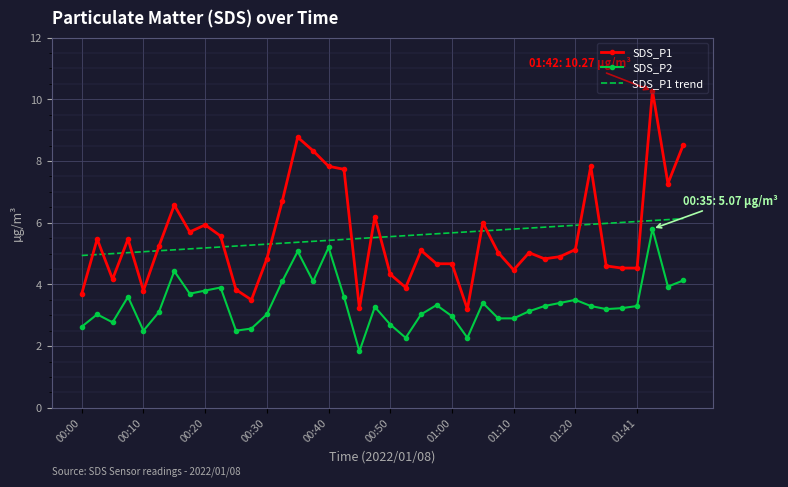

Which series has the widest spread of values?

SDS_P1